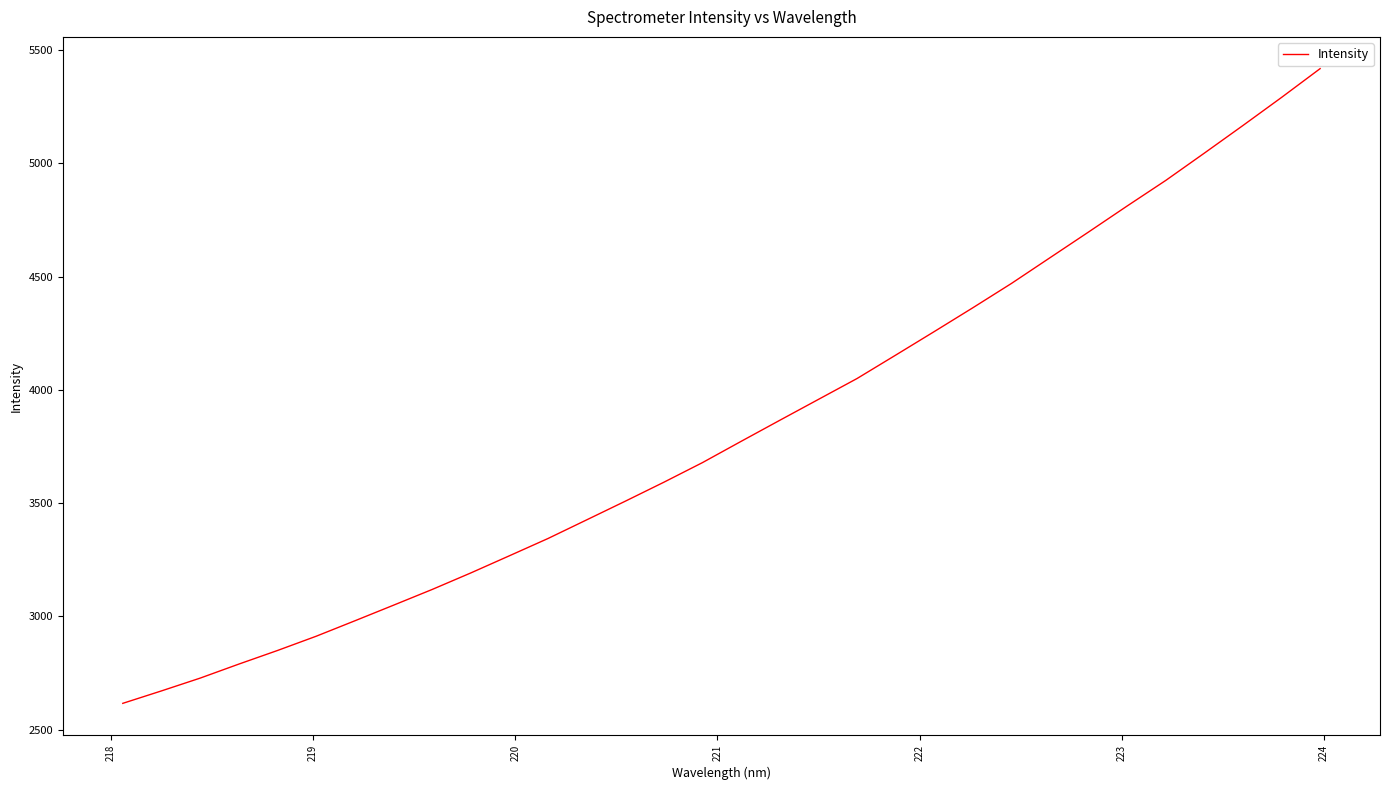

How many lines are shown in the chart?

1